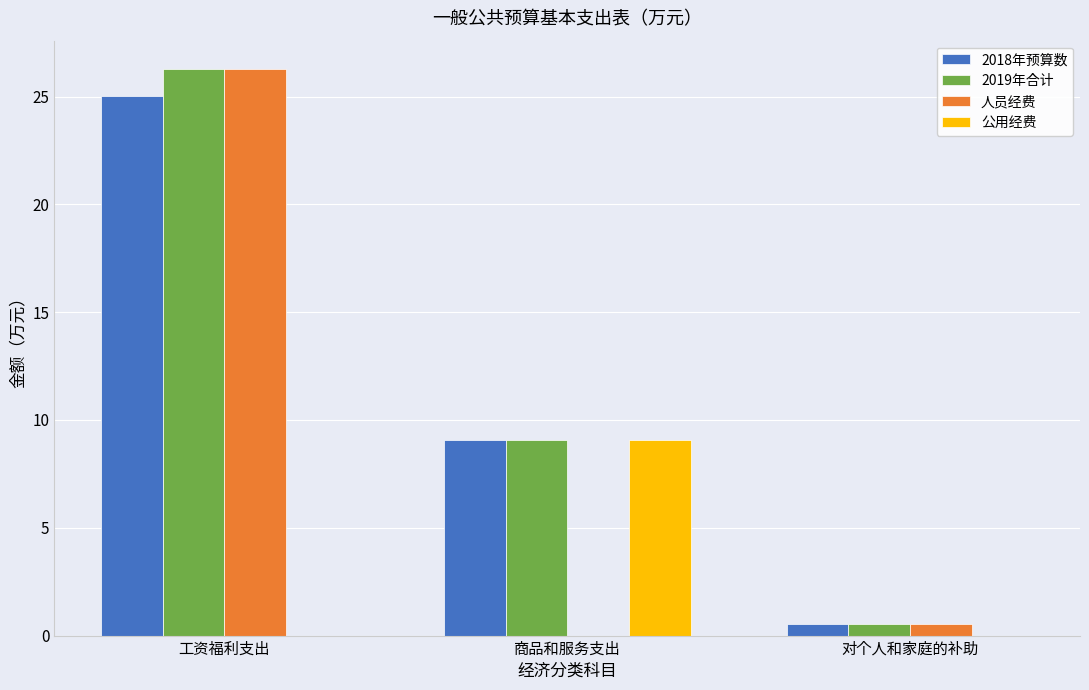

How many series are shown in this chart?

4